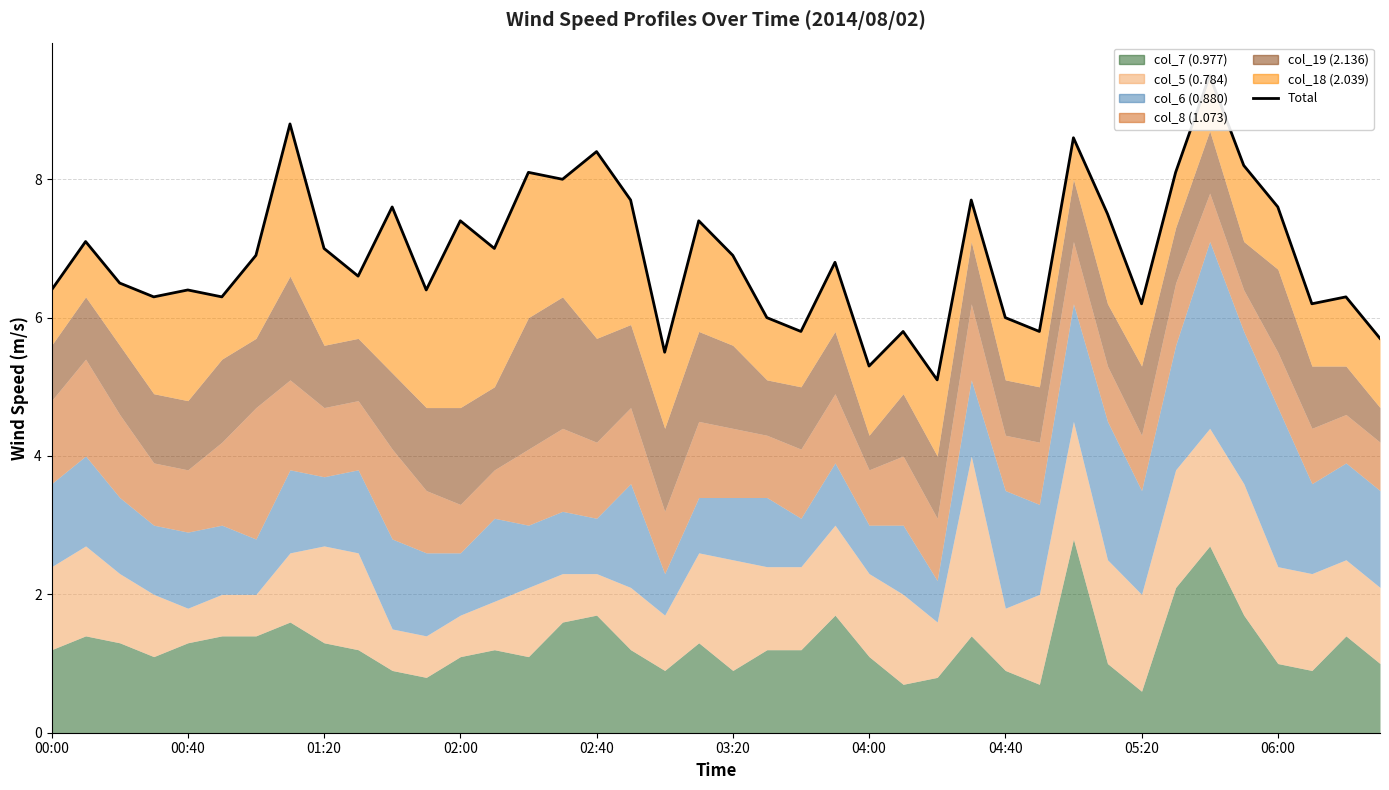

What value does the data have at 35?

8.2